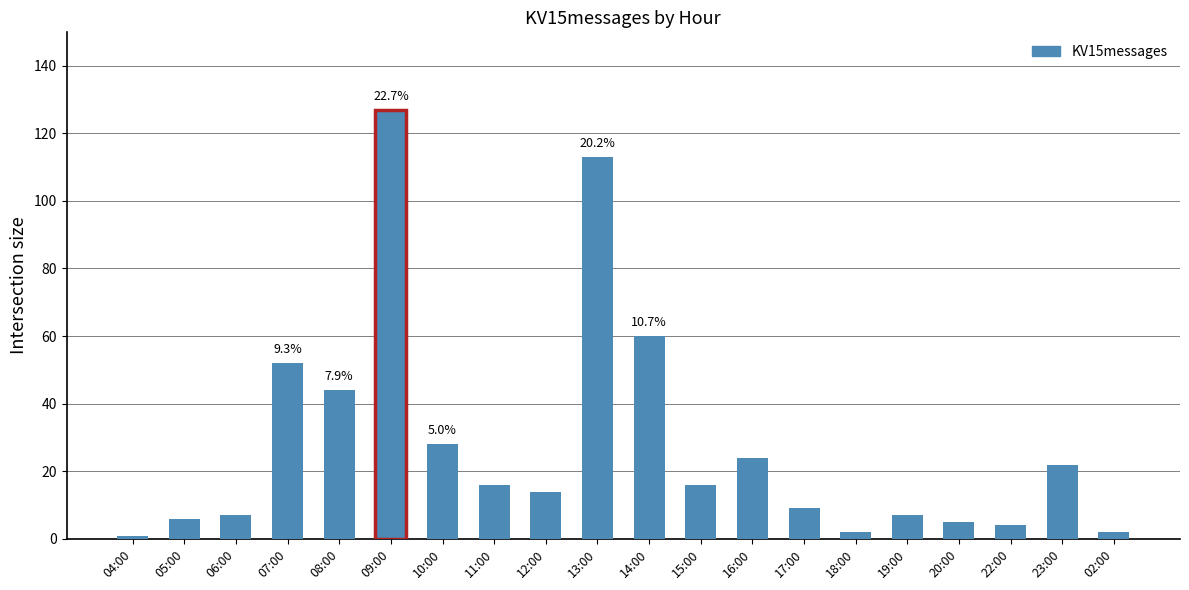

What is the label of the 3rd bar from the right?

22:00